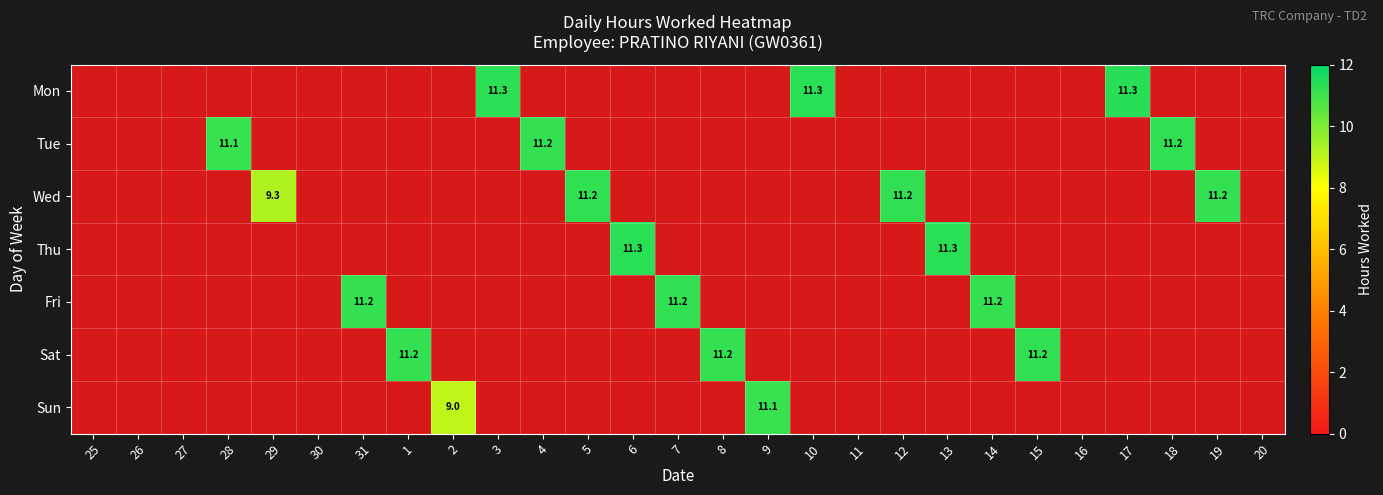

Is the value of Sun at 31 greater than the value of Tue at 28?

No